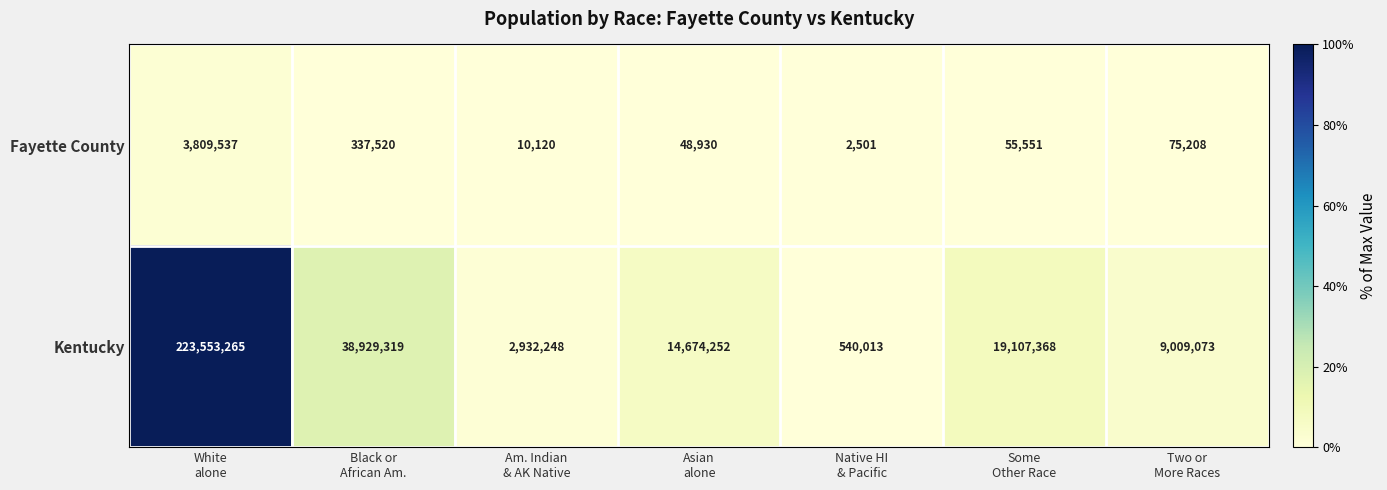

What is the smallest value displayed?

2501